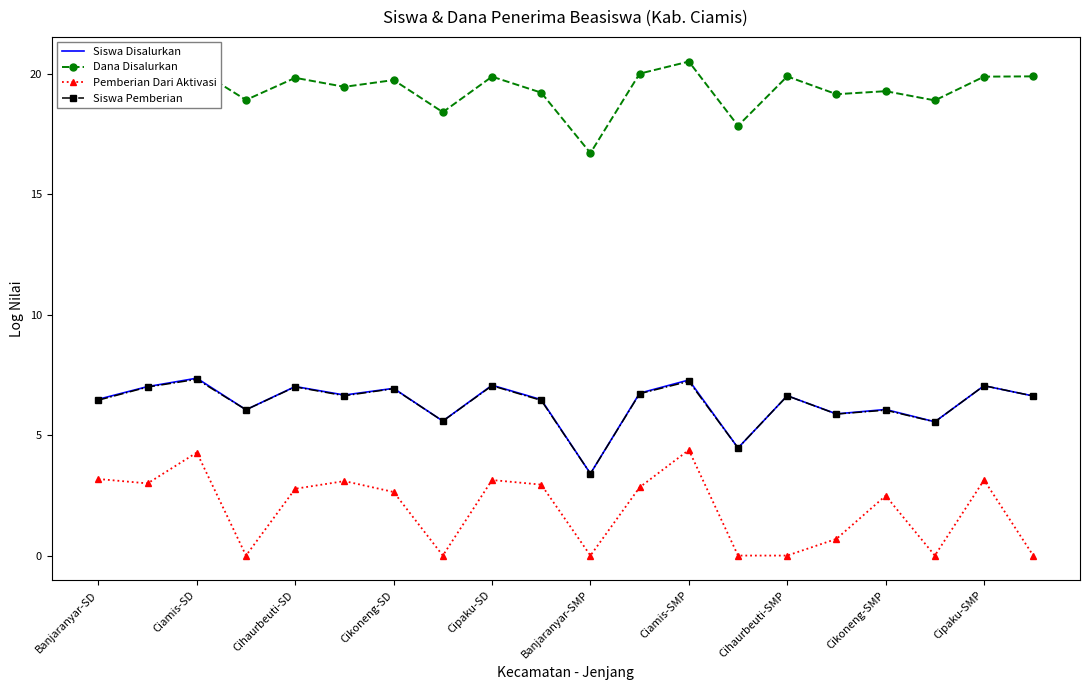

In Siswa Disalurkan, how many points are lower than both neighbors (excluding endpoints)?

7